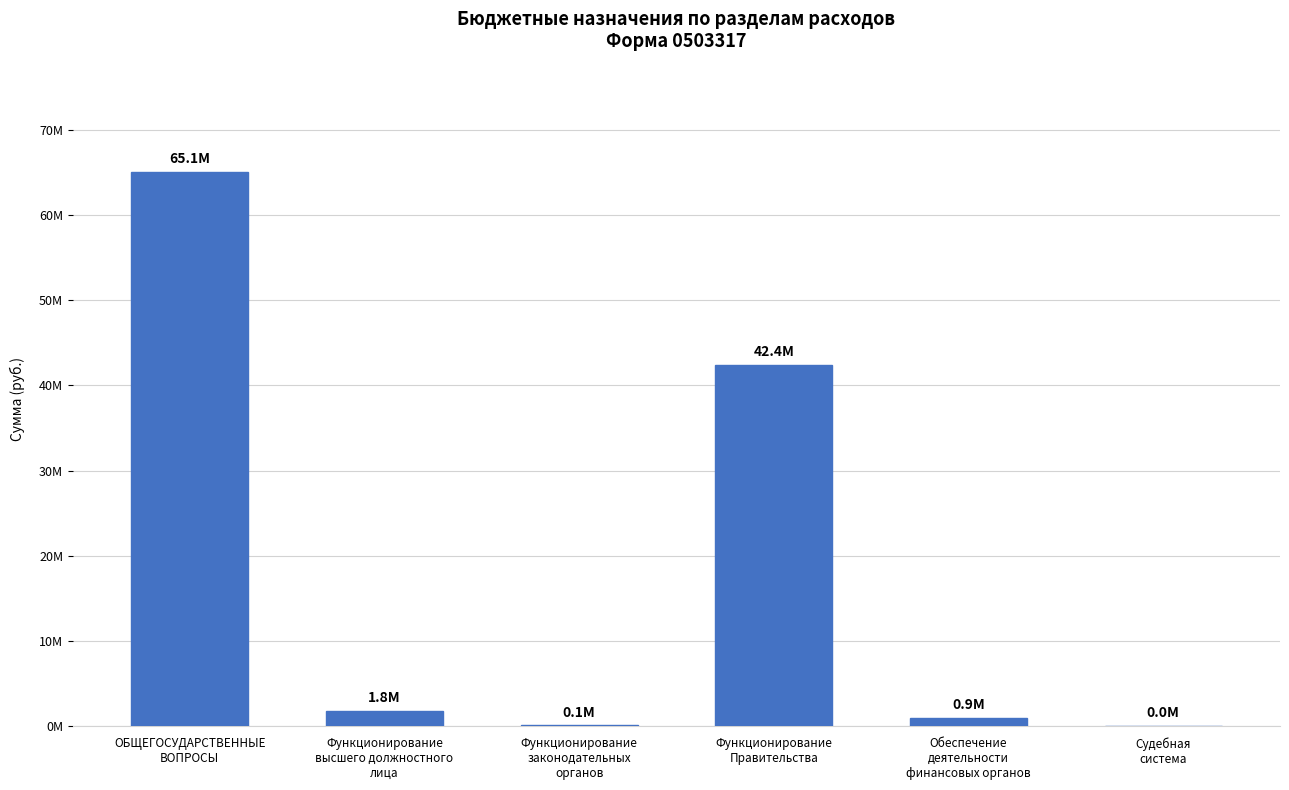

Are the bars horizontal?

No